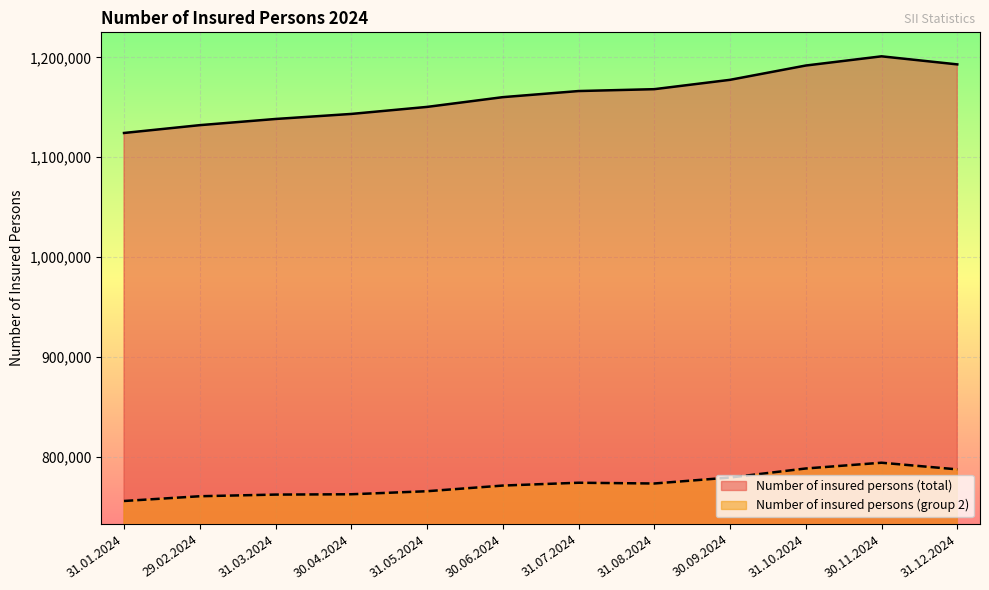

How many interior local peaks does the Number of insured persons (total) series have?

1